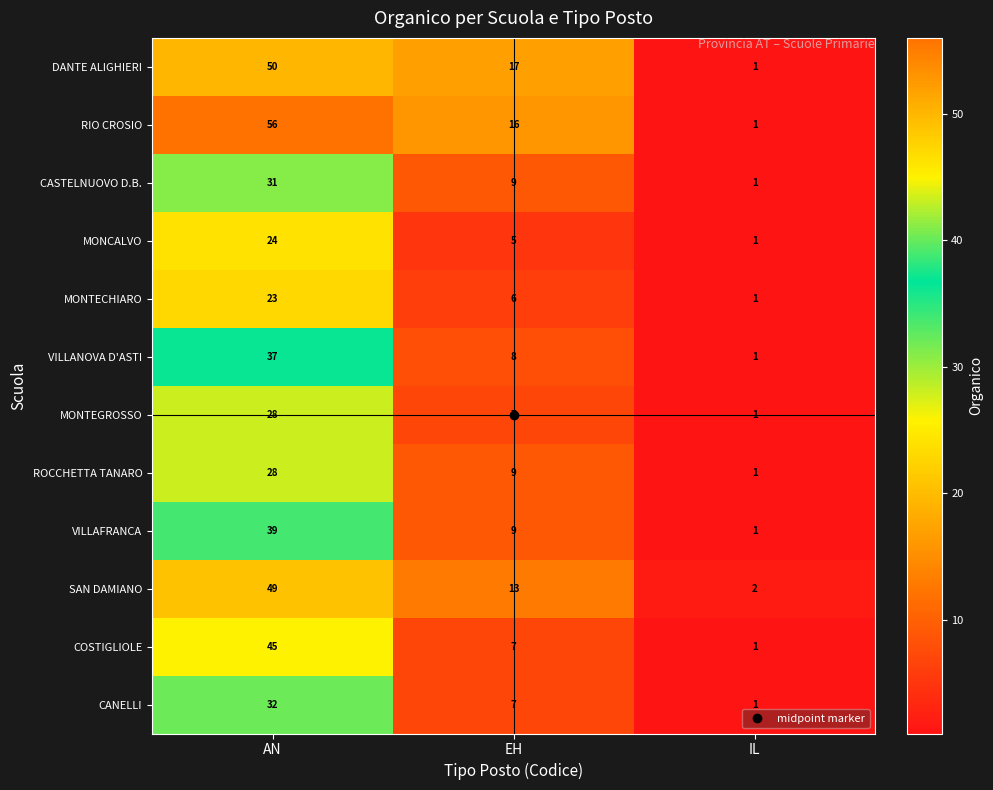

The RIO CROSIO series shows 1 at IL. True or false?

True